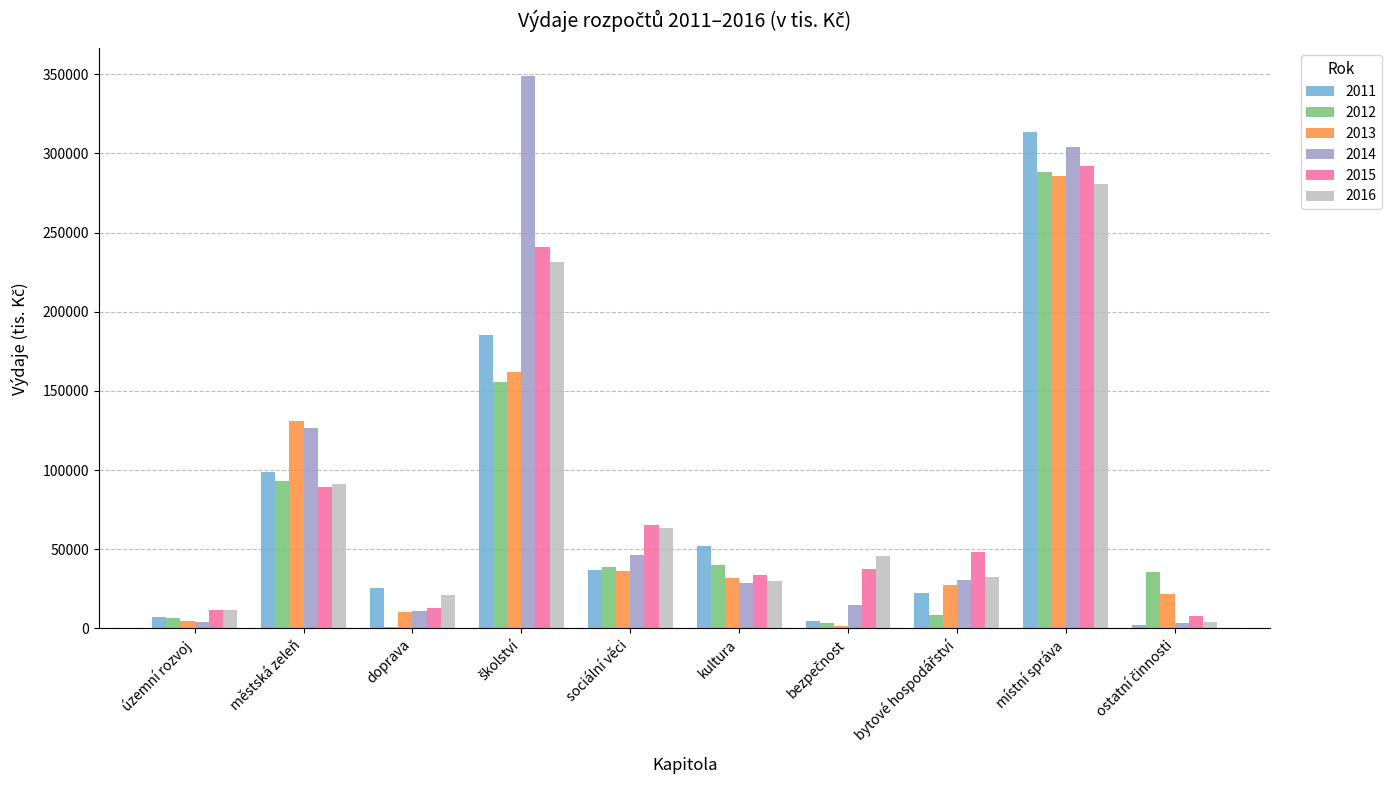

Is the value of 2015 at městská zeleň greater than the value of 2013 at sociální věci?

Yes